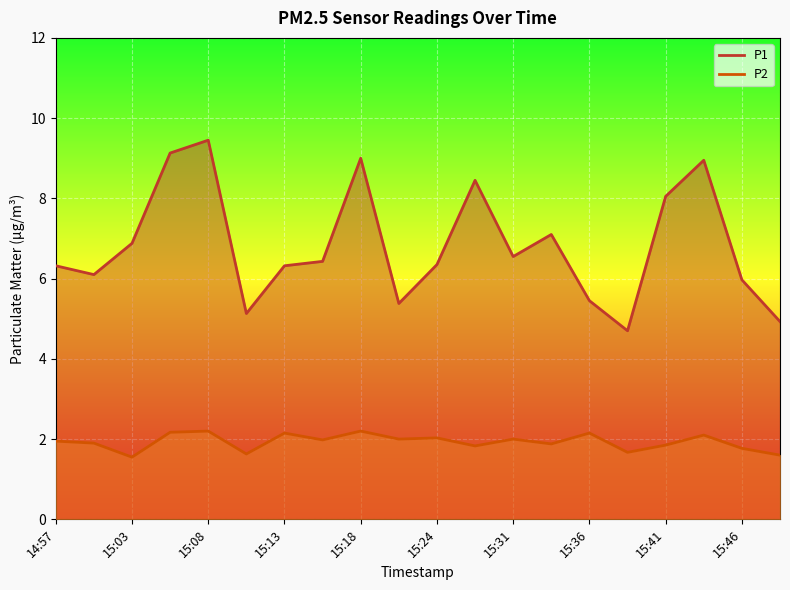

Reading left to right, what are all the values shown in this chart?

P1: 6.3	6.1	6.9	9.1	9.4	5.1	6.3	6.4	9.0	5.4	6.3	8.4	6.5	7.1	5.5	4.7	8.1	8.9	6.0	4.9
P2: 1.9	1.9	1.6	2.2	2.2	1.6	2.1	2.0	2.2	2.0	2.0	1.8	2.0	1.9	2.1	1.7	1.9	2.1	1.8	1.6